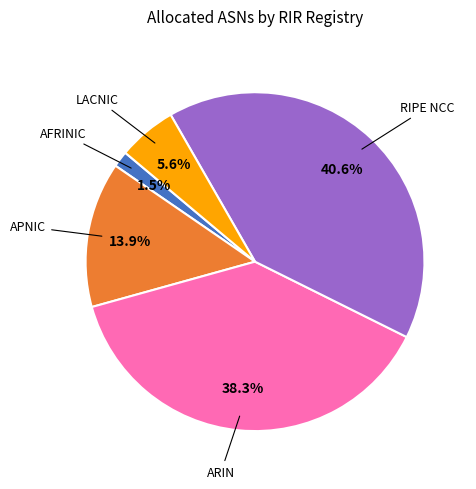

Is there any slice that represents more than half of the pie?

No